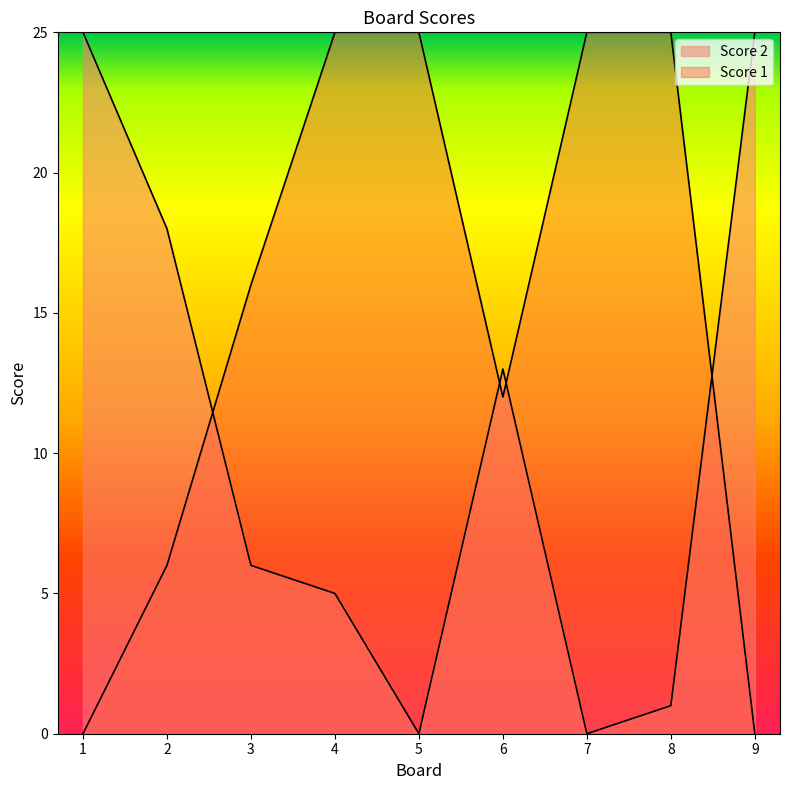

Reading left to right, what are all the values shown in this chart?

Score 1: 0	6	16	25	25	12	25	25	0
Score 2: 25	18	6	5	0	13	0	1	25